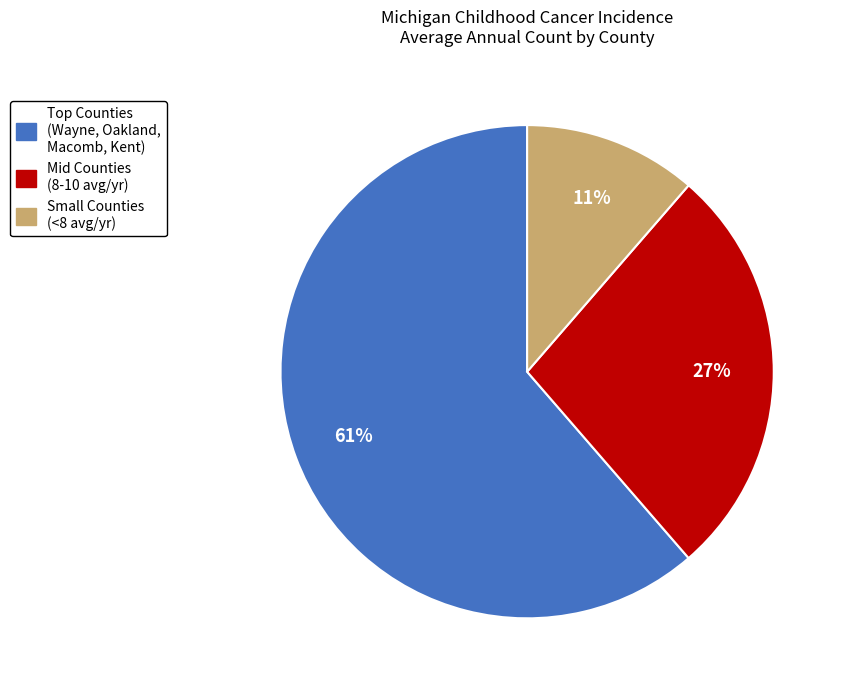

What is the smallest slice in the pie chart?

Small Counties (<8 avg/yr)